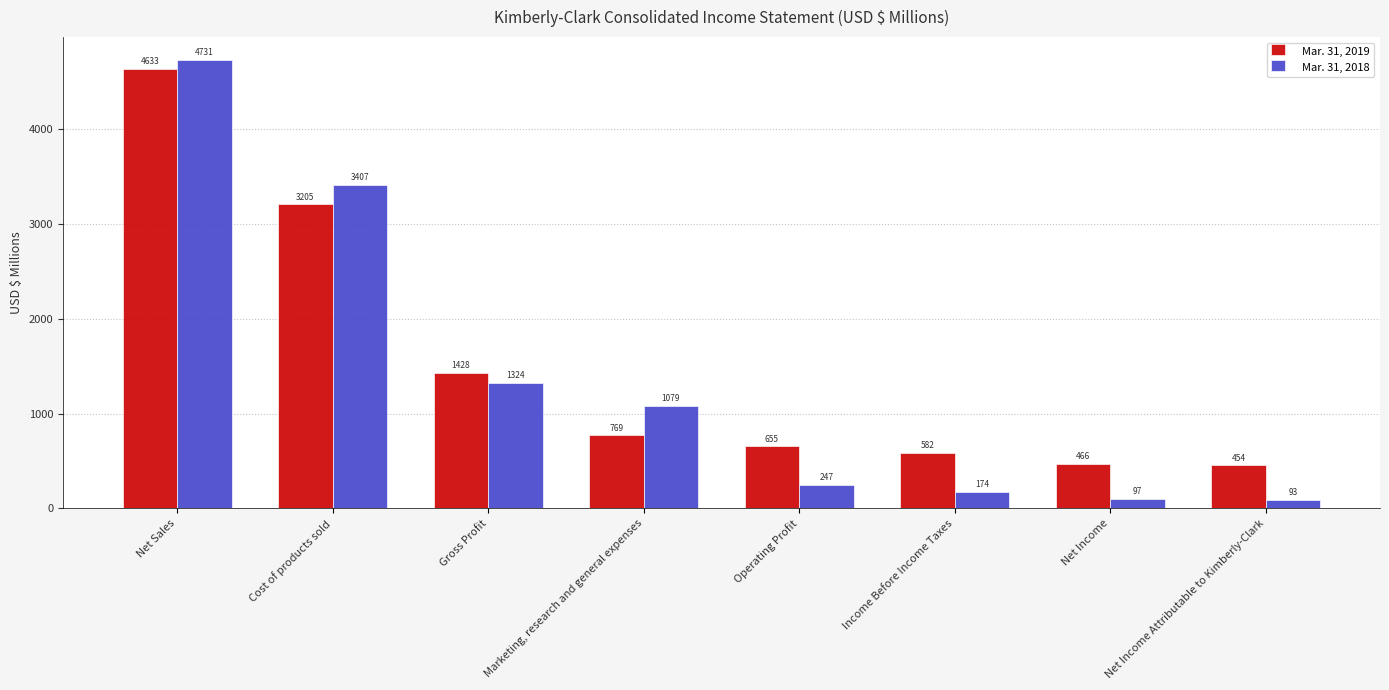

At which category is the sum across all series the highest?

Net Sales